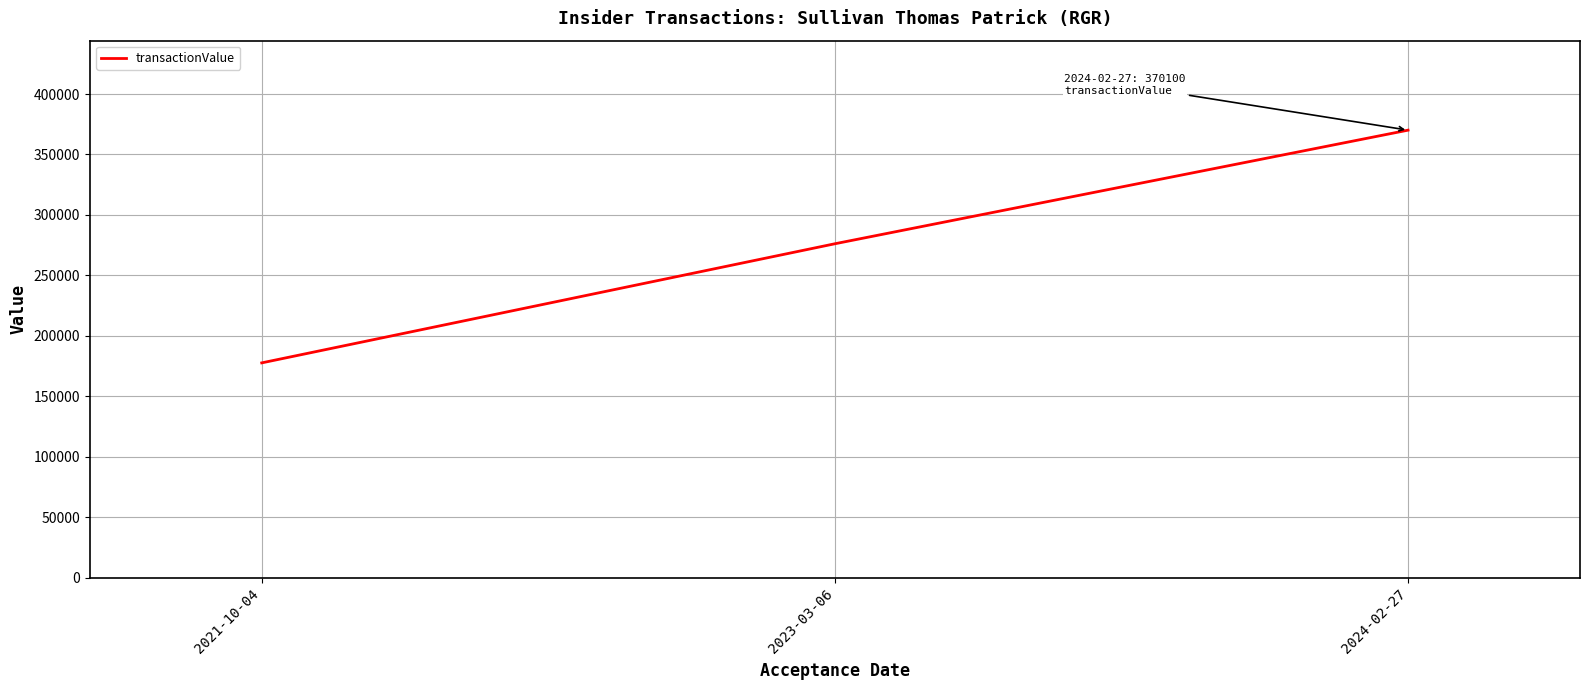

How many lines are shown in the chart?

1